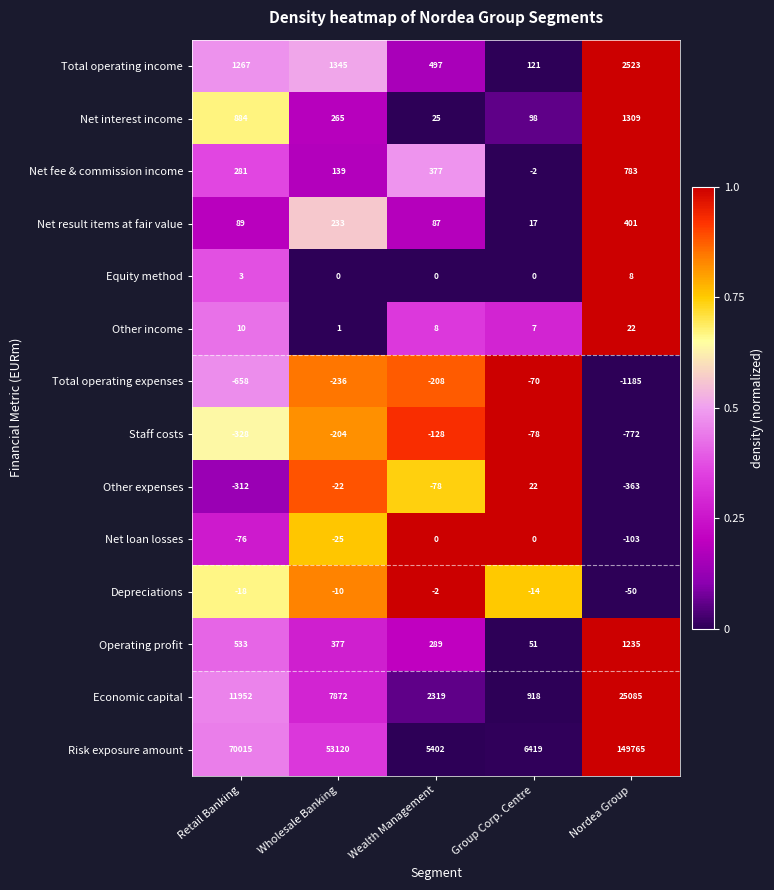

Is it true that Economic capital equals 2319 at Wealth Management?

True